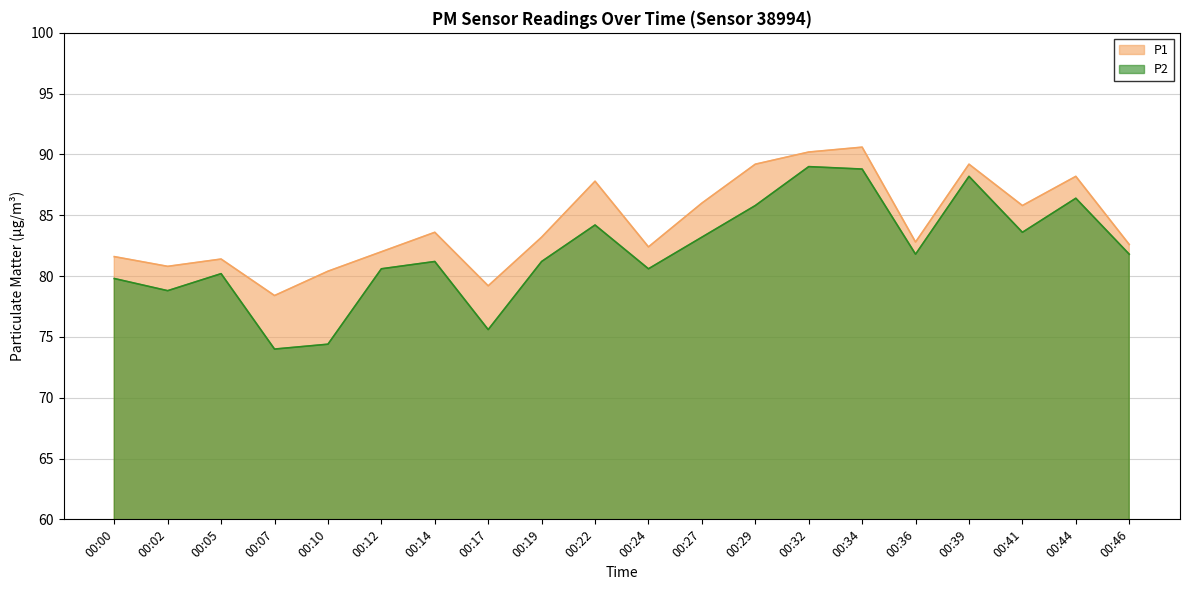

Does the chart have visible grid lines?

Yes